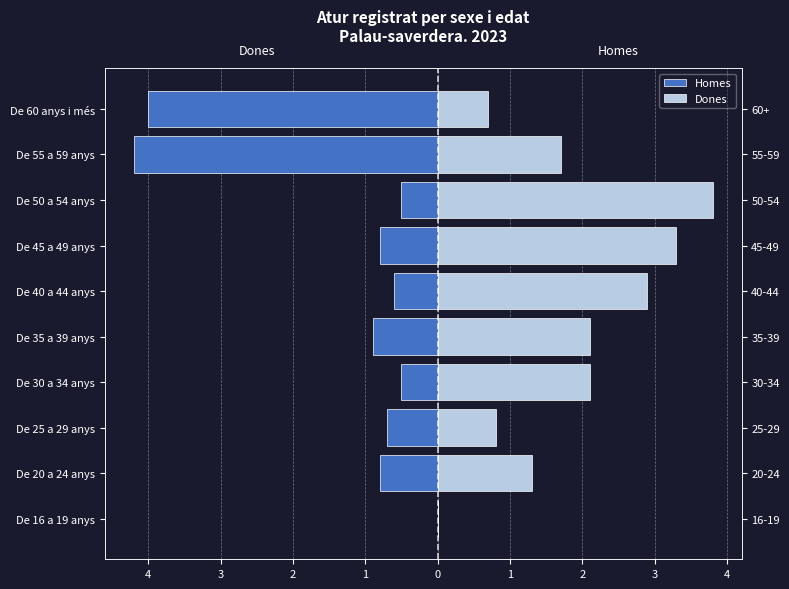

Reading right to left, transcribe all the data shown in this chart.

Homes: -4.0	-4.2	-0.5	-0.8	-0.6	-0.9	-0.5	-0.7	-0.8	0.0
Dones: 0.7	1.7	3.8	3.3	2.9	2.1	2.1	0.8	1.3	0.0